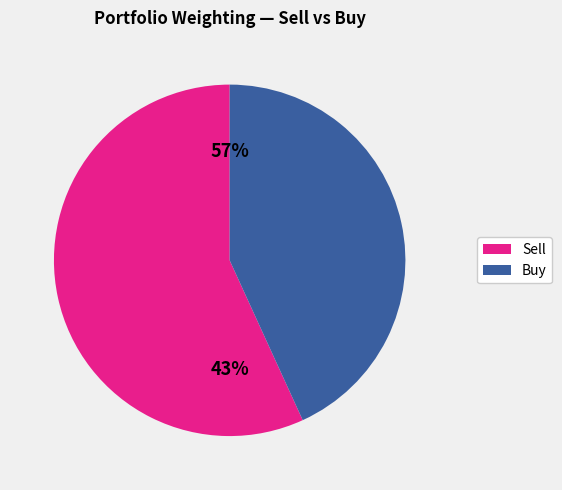

Is it true that DOX is 1% of the pie?

False